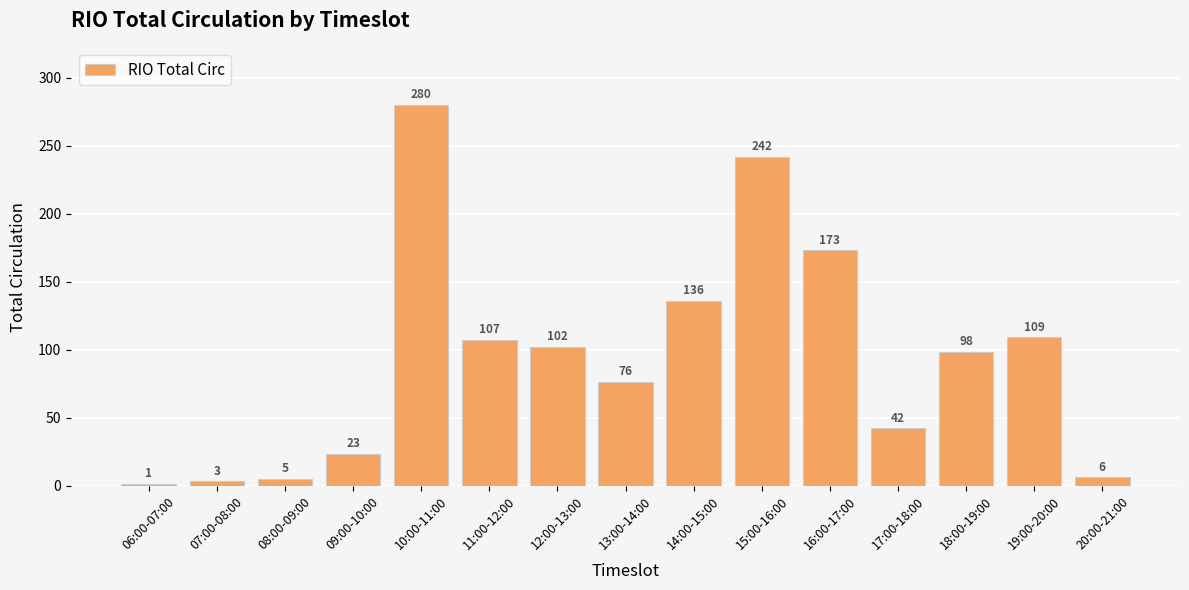

What is the label of the 8th bar from the left?

13:00-14:00